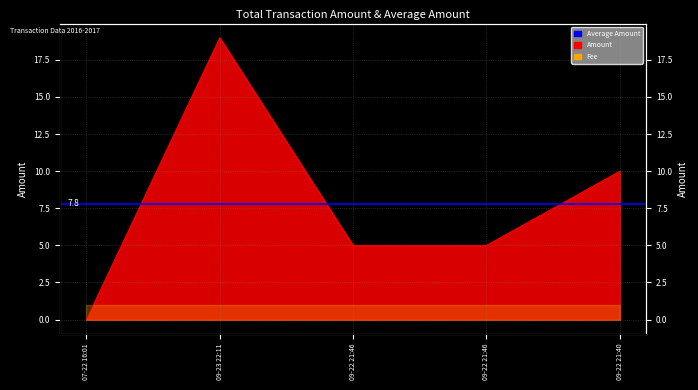

Where is the first local maximum?

09-23 22:11